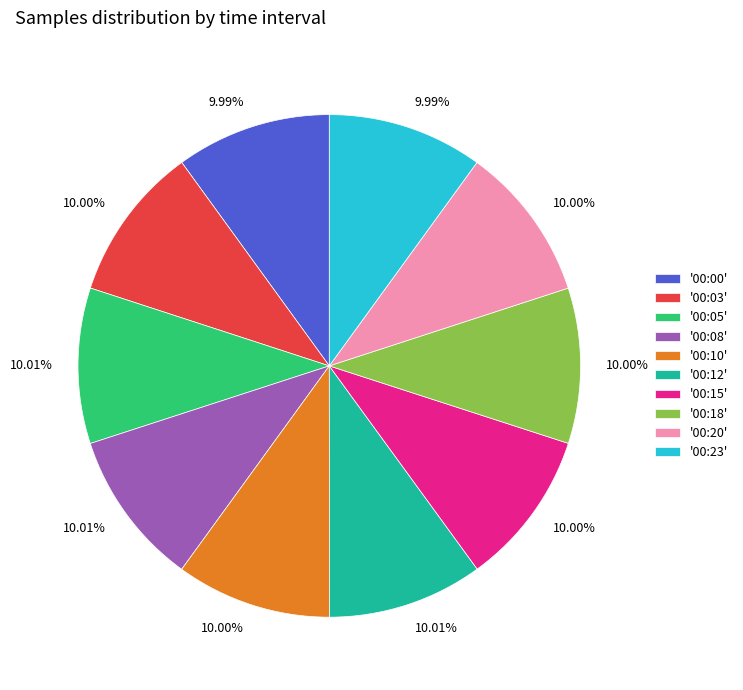

Does any single category account for the majority?

No